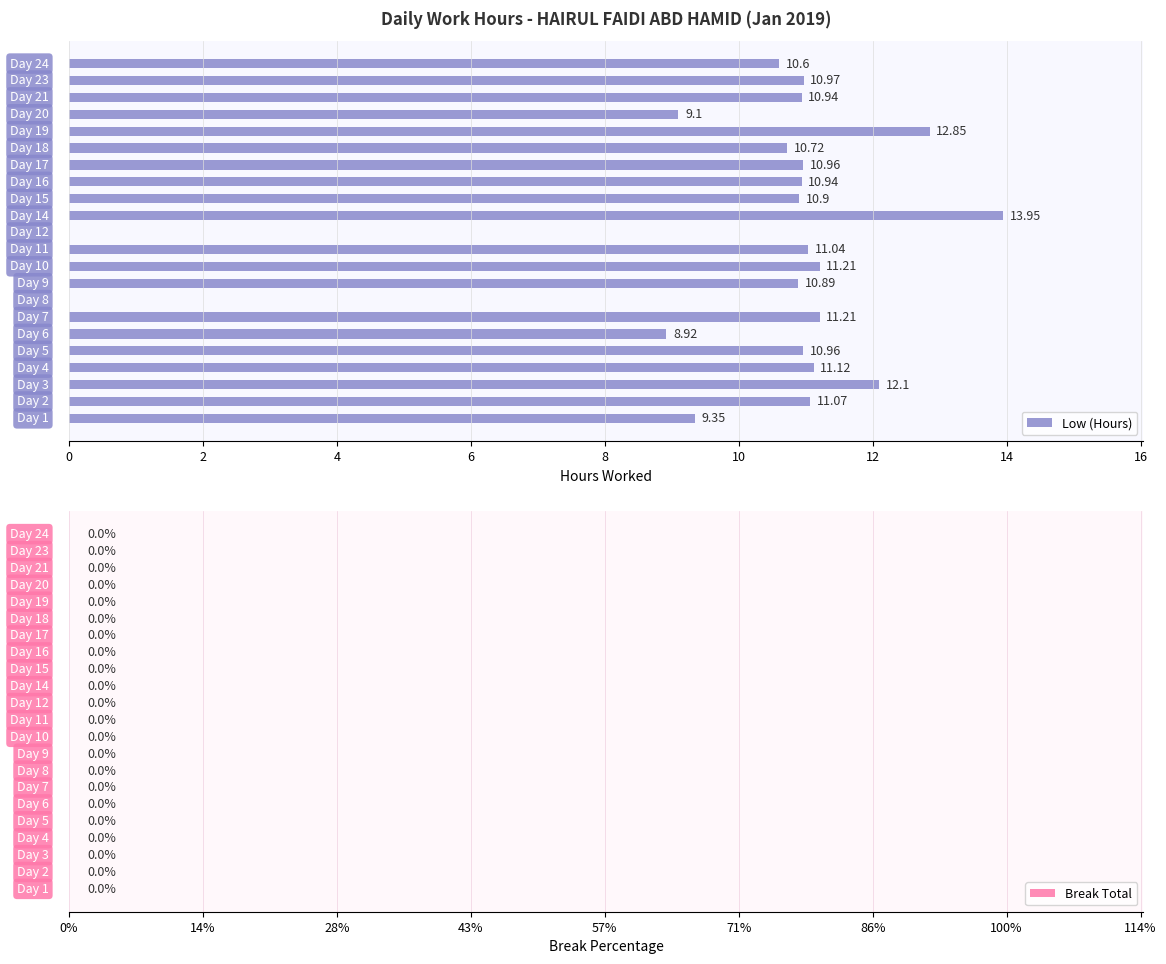

What is the sum of all values?

219.8